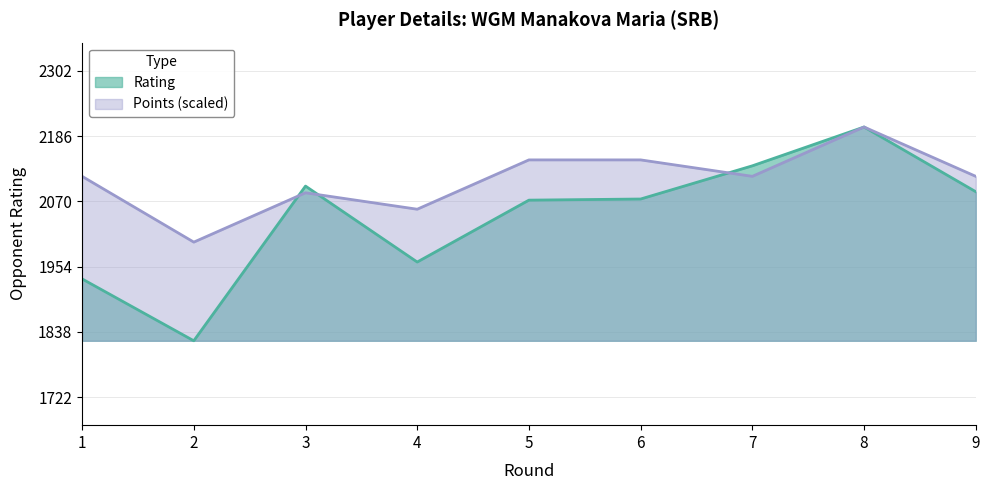

What is the greatest value displayed?

2202.0